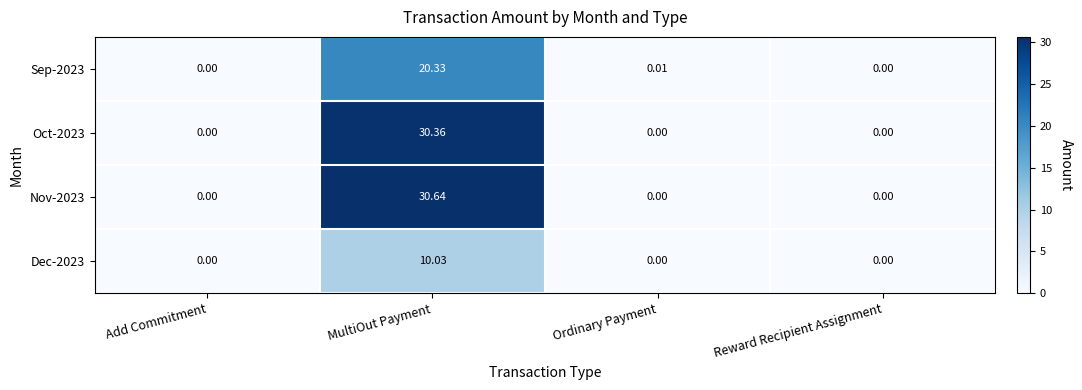

At how many categories does at least one series exceed 20?

1